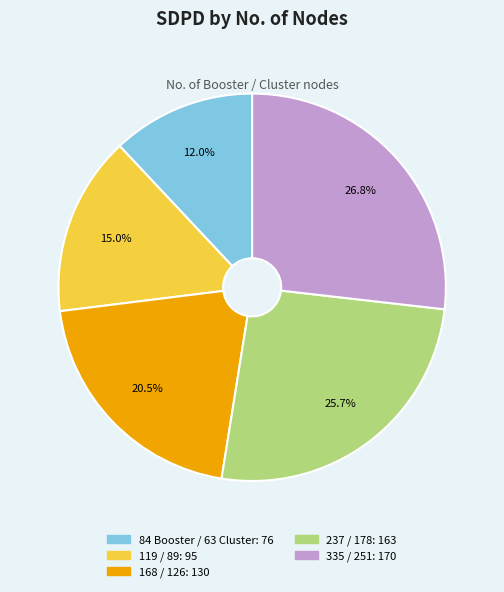

To the nearest percent, what is the combined percentage of 84 Booster / 63 Cluster and 237 / 178?

38%